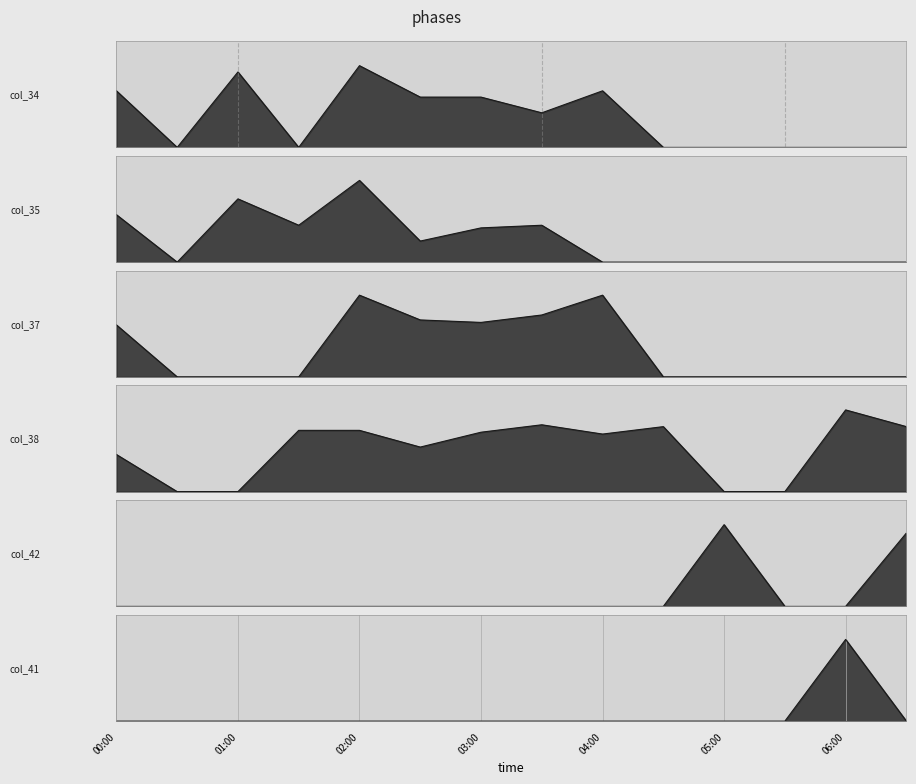

What position from the left is 2006/07/26 05:30?

12